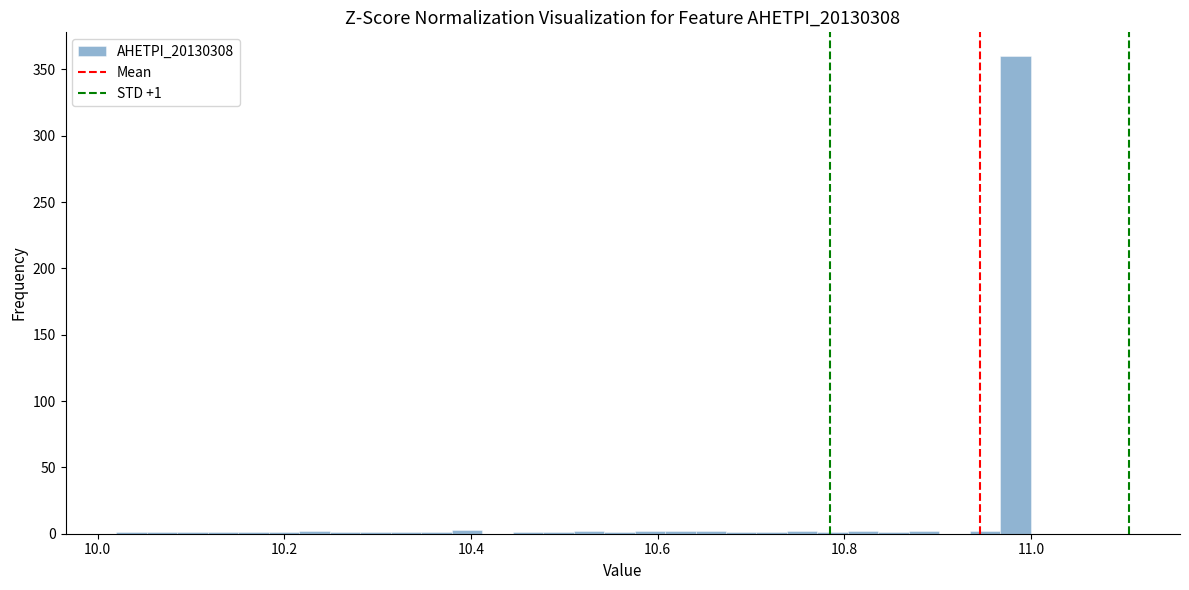

Read against the x-axis, roughly where is the centre of the tallest bar?

10.98